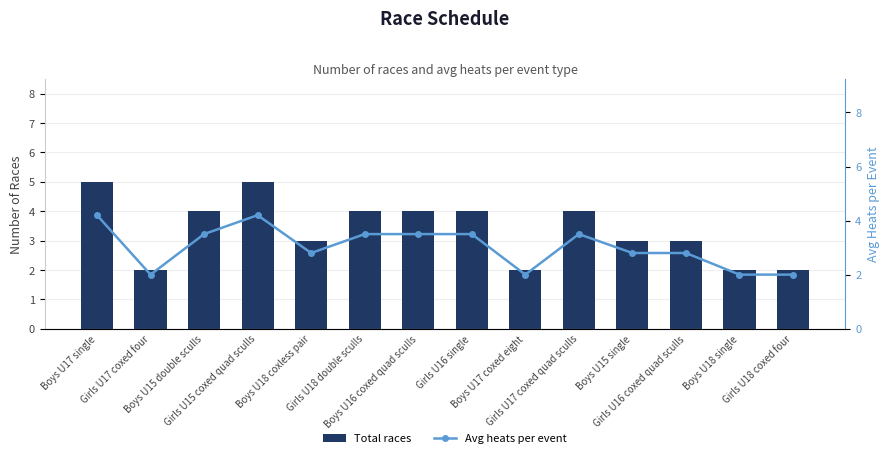

What value does the Avg heats per event series have at Boys U15 single?

2.8